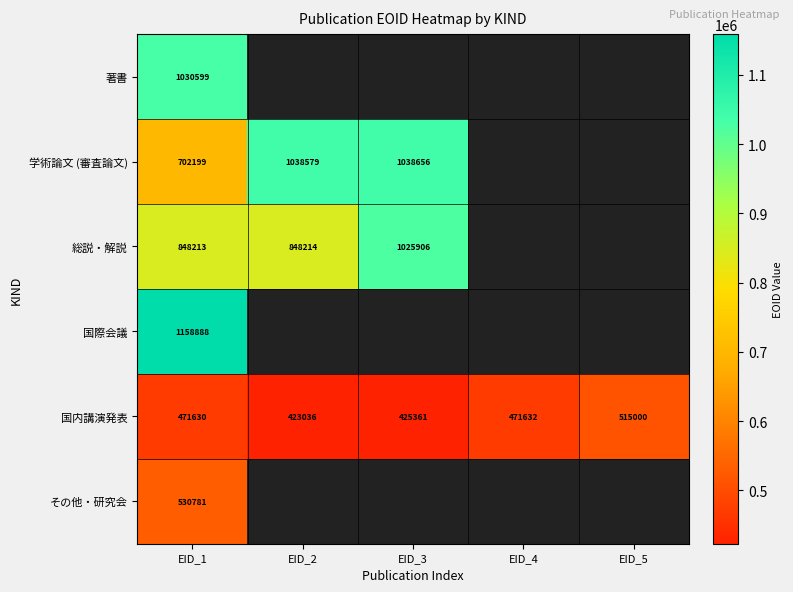

What is the lowest value of the 国内講演発表 series?

423036